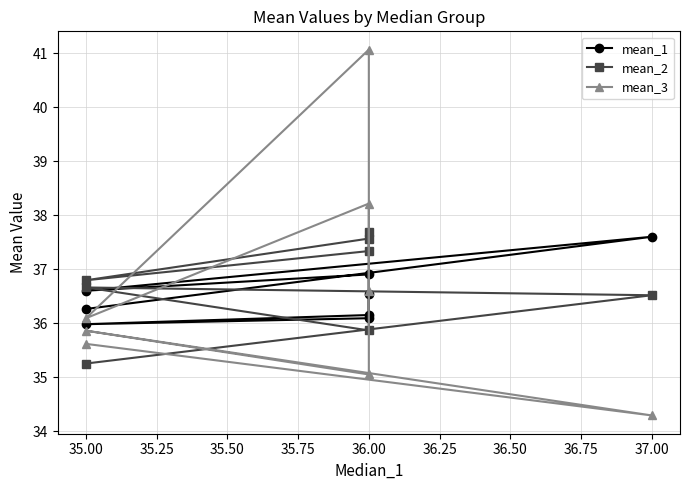

What is the sum of all mean_1 values?

292.2